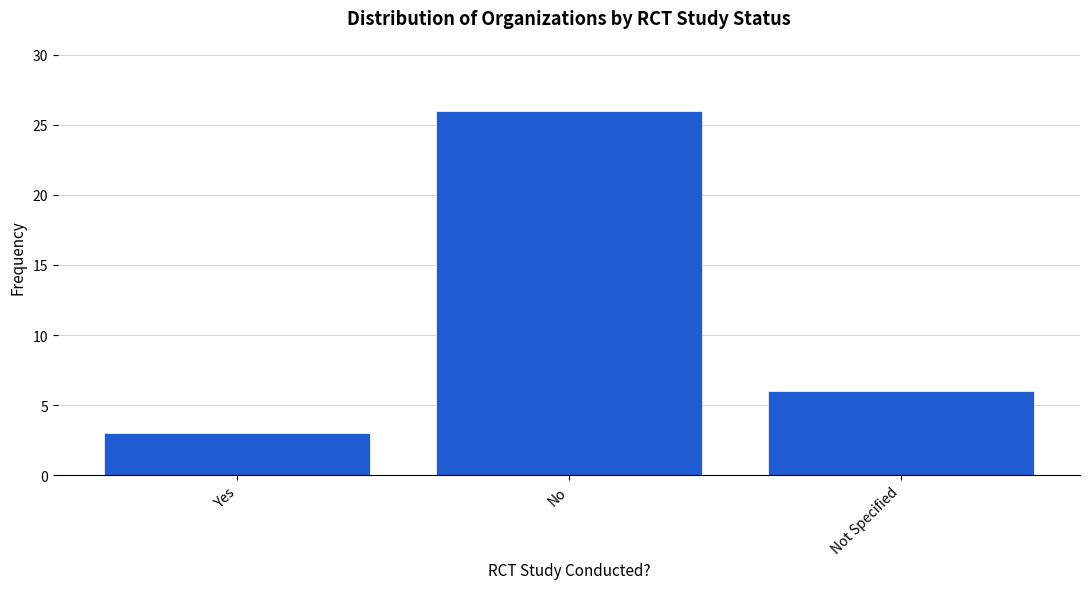

What is the label of the 3rd bar from the left?

Not Specified